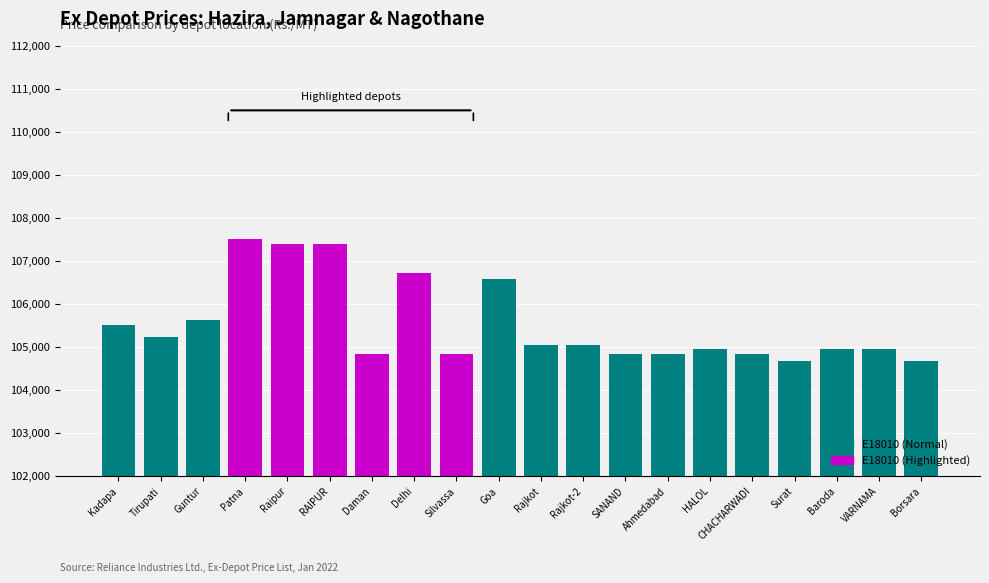

What is the smallest value displayed?

104680